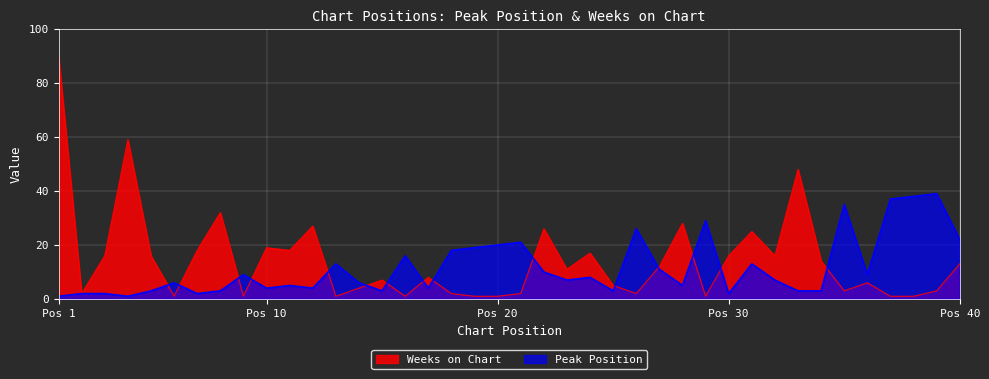

List the series in order of their overall mean, highest first.

Weeks on Chart, Peak Position